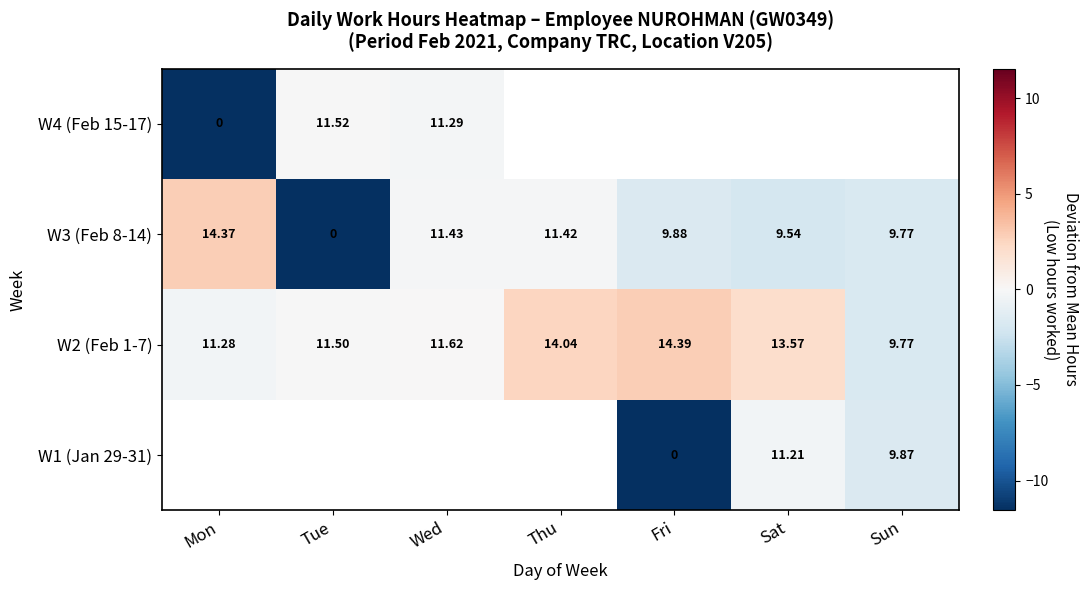

At which label is W3 (Feb 8-14) closest to 7?

Sat